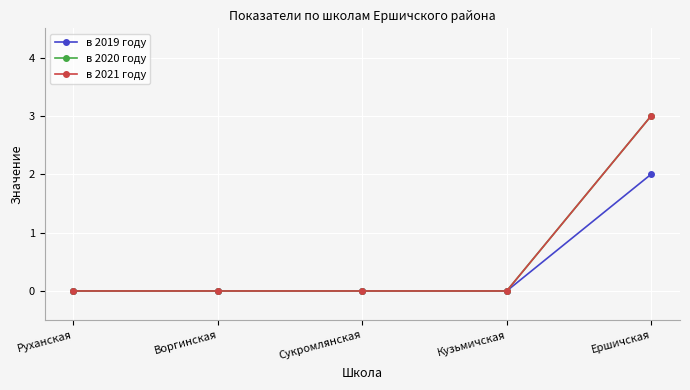

True or false: в 2019 году and в 2021 году intersect in this chart.

False